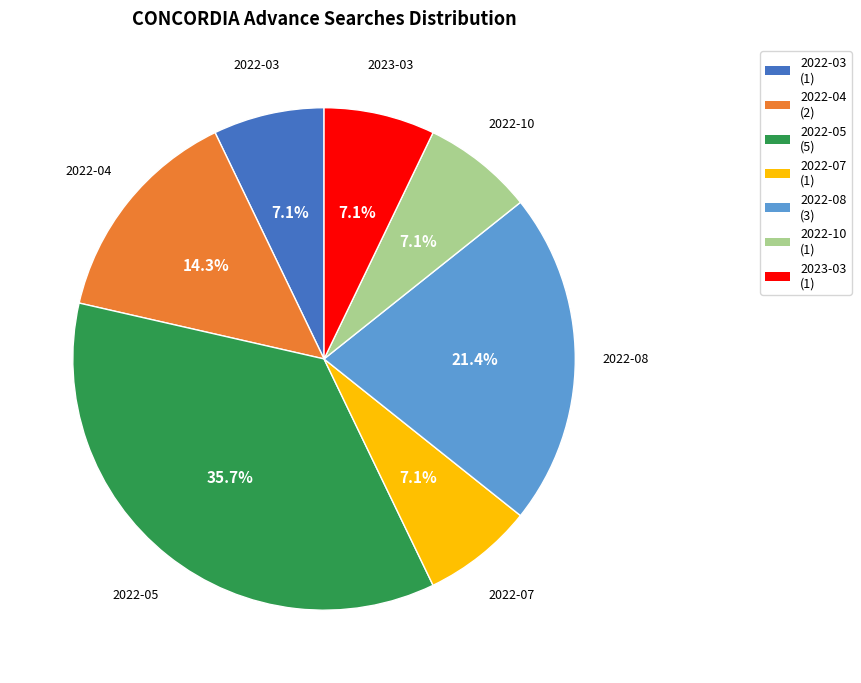

The 2022-08 slice represents 21% of the pie. True or false?

True